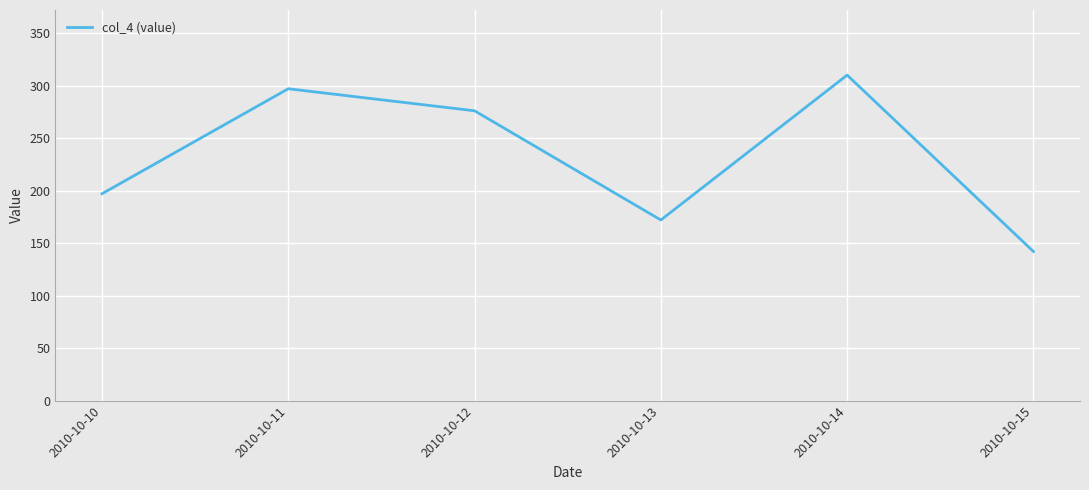

Is it true that the value at 2010-10-11 is 297?

True